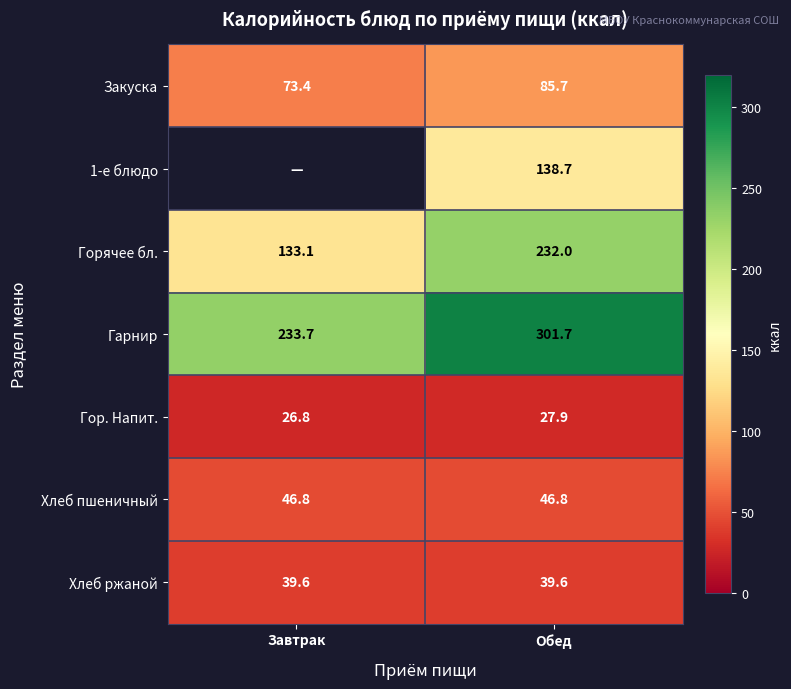

What is the total value across all series at Обед?

872.4